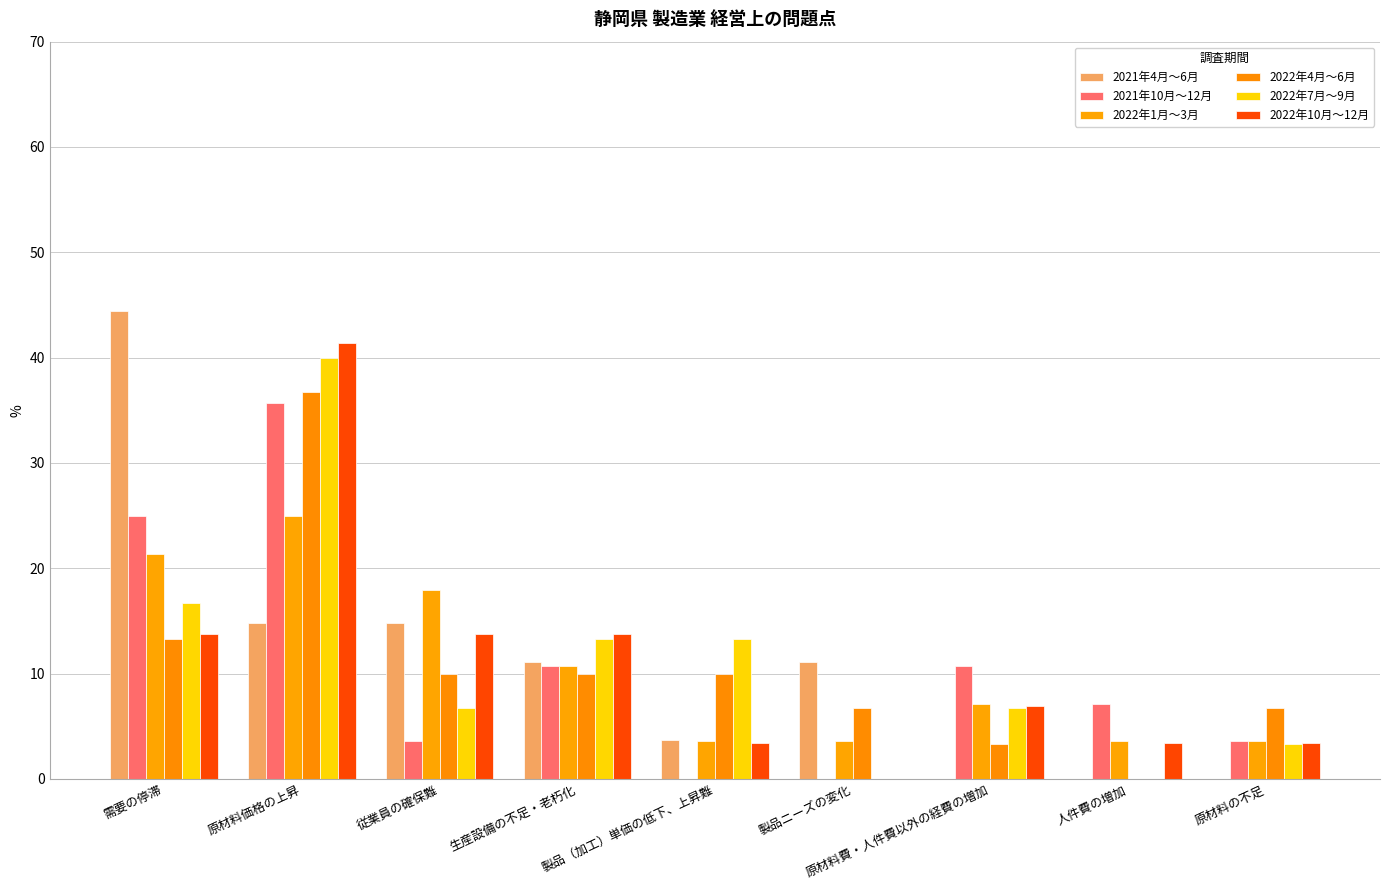

At 人件費の増加, list the series in order from largest to smallest.

2021年10月～12月, 2022年1月～3月, 2022年10月～12月, 2021年4月～6月, 2022年4月～6月, 2022年7月～9月